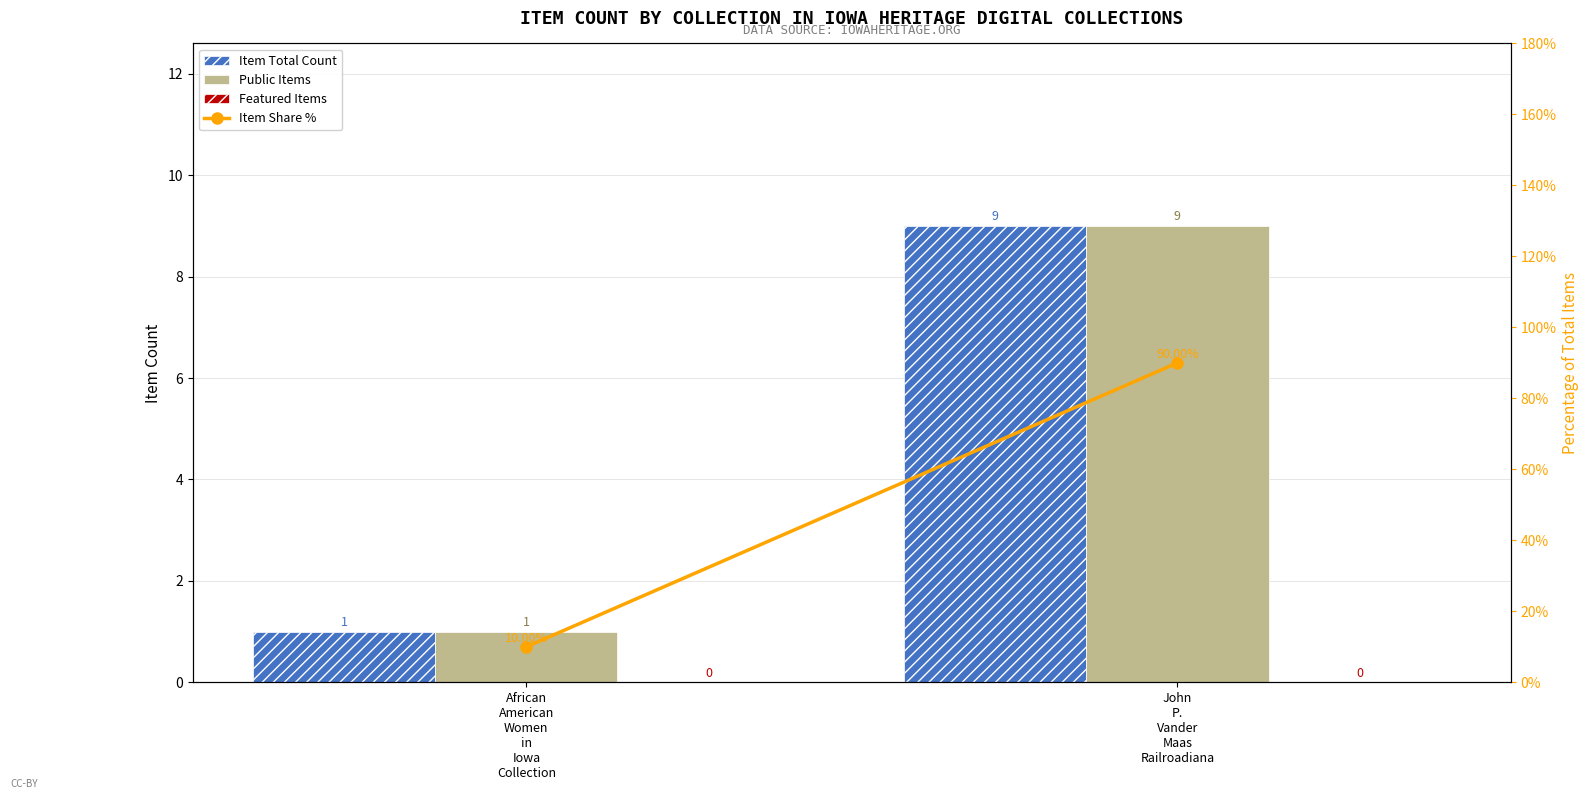

What is the sum of the Public Items values at African
American
Women
in
Iowa
Collection and John
P.
Vander
Maas
Railroadiana?

10